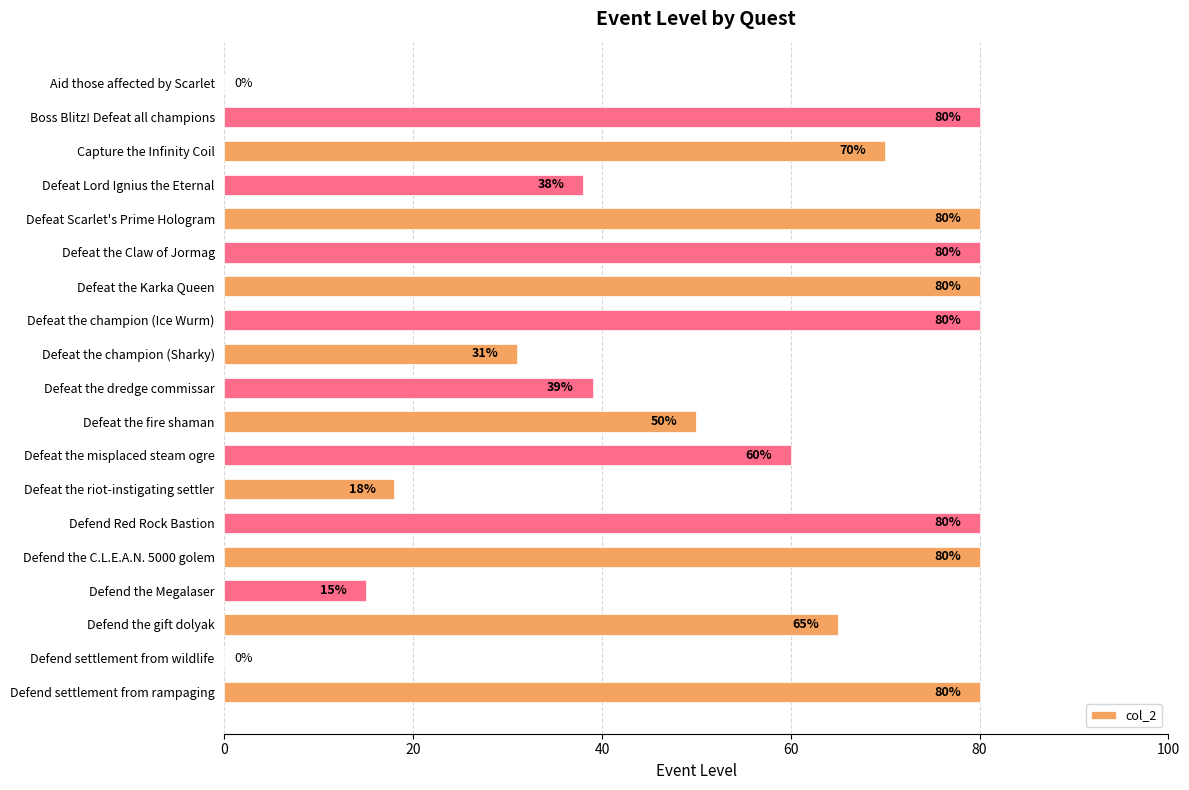

What is the maximum value shown in the chart?

80